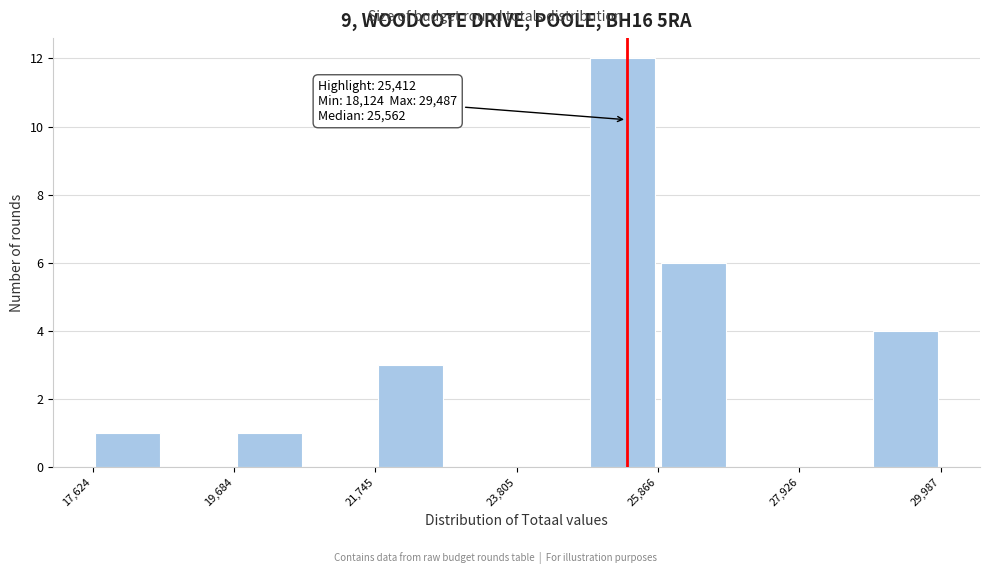

Read against the x-axis, roughly where is the centre of the tallest bar?

25500